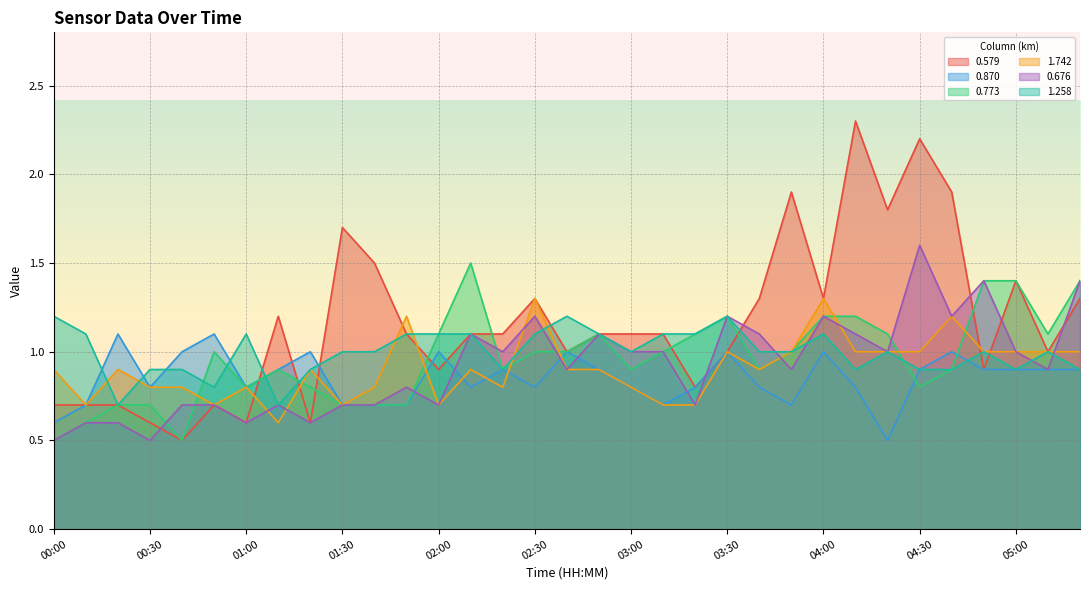

How many interior local peaks does the 0.579 series have?

8